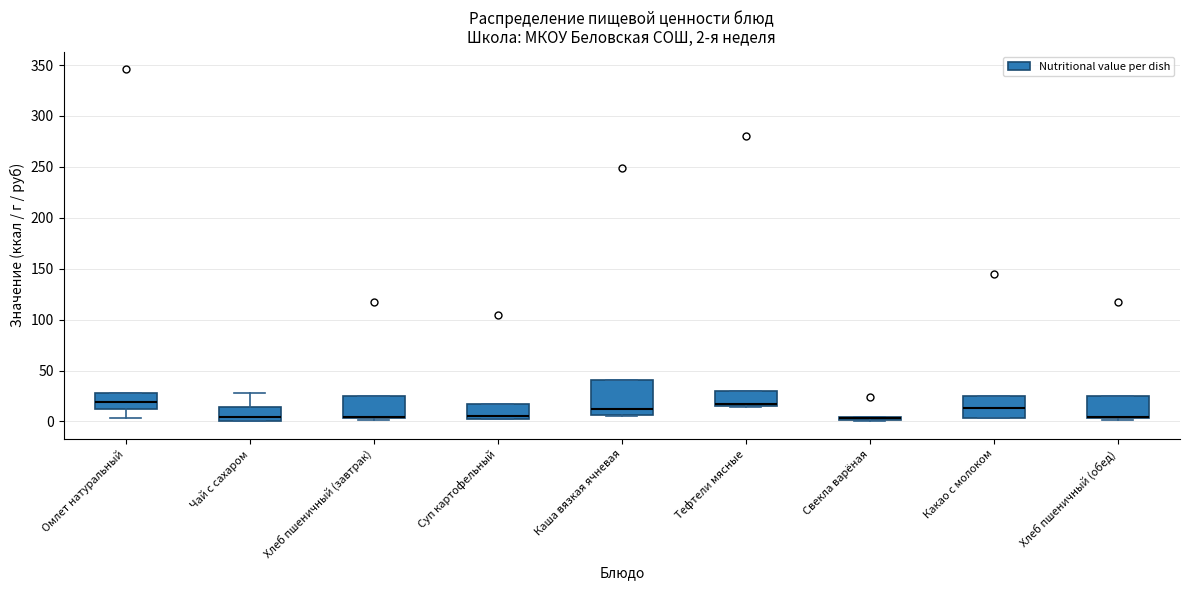

Which box is the tallest, from its lower edge to its upper edge?

Каша вязкая ячневая